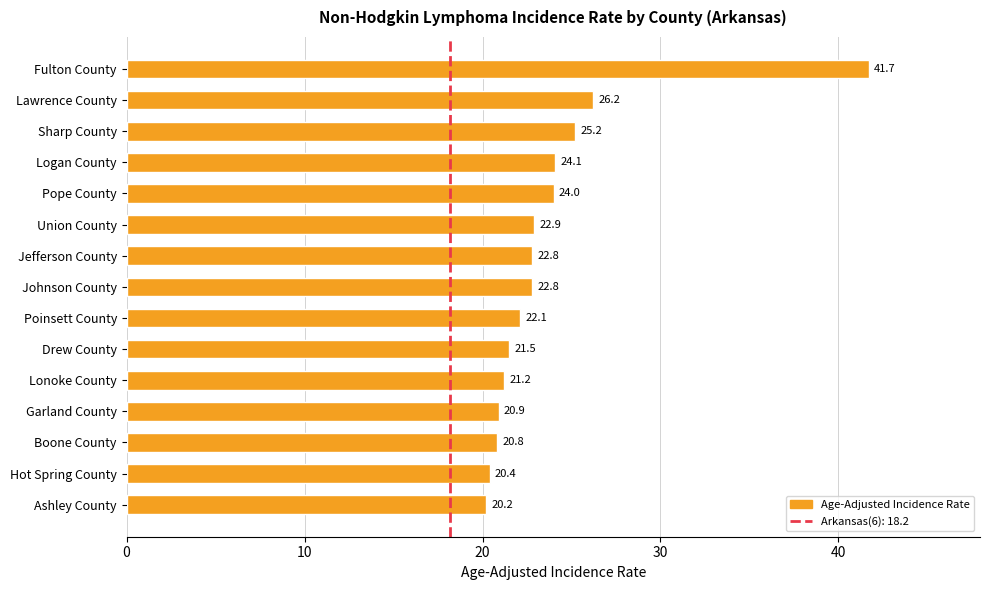

At which label is the value closest to 30?

Lawrence County